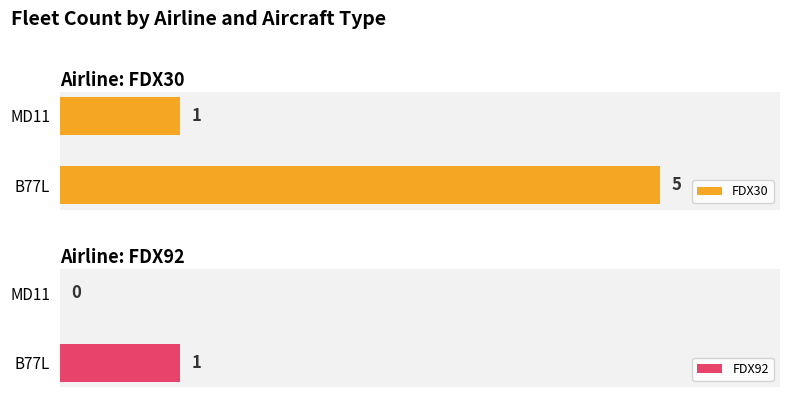

Reading left to right, what are all the values shown in this chart?

FDX30: 5	1
FDX92: 1	0